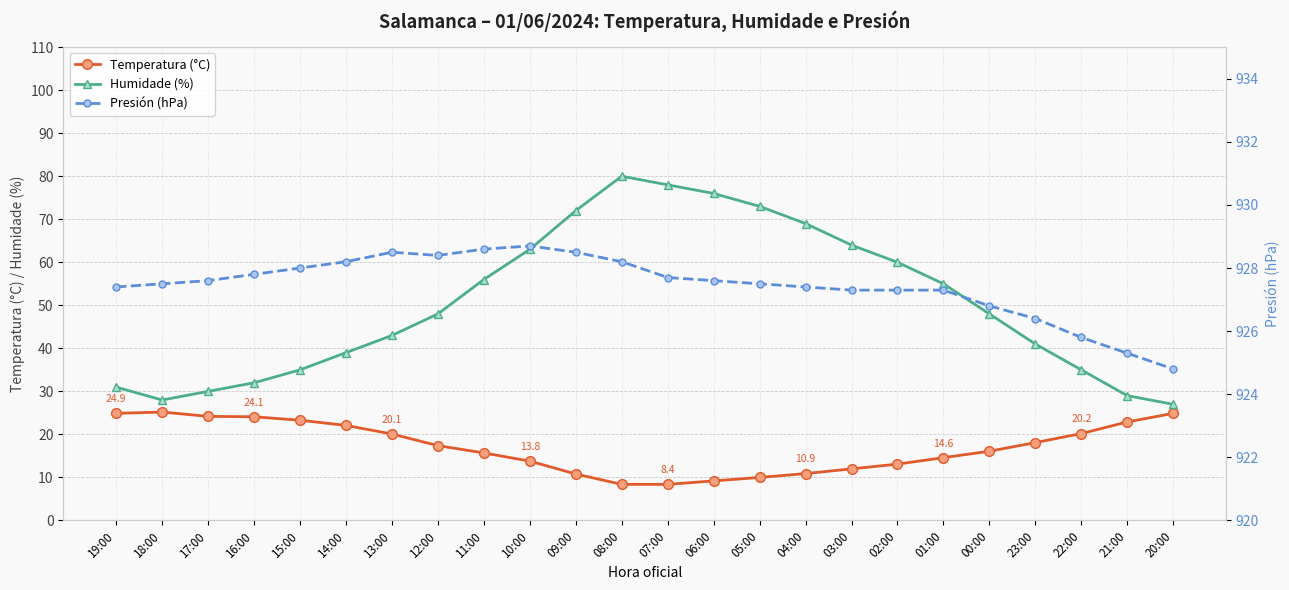

At which category is the sum across all series the highest?

08:00